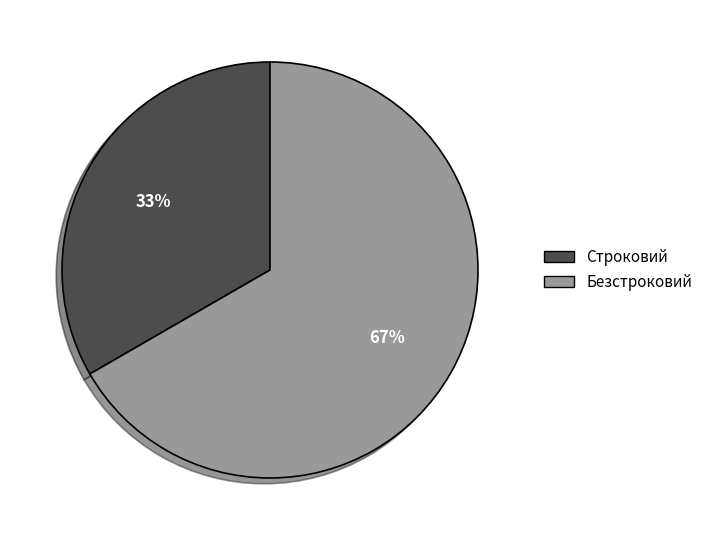

Between Строковий and Безстроковий, which is larger?

Безстроковий